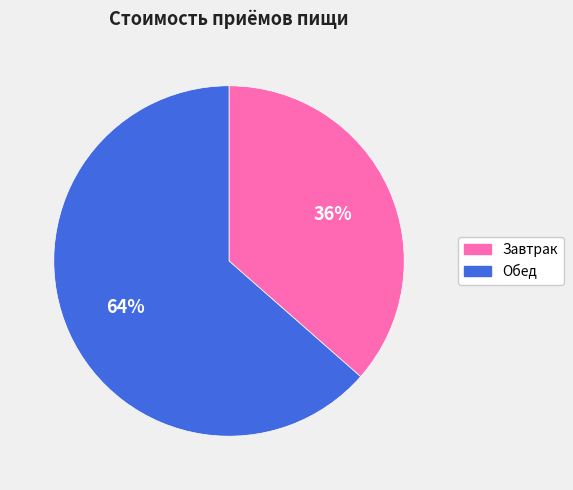

To the nearest percent, what is the average slice percentage?

50%